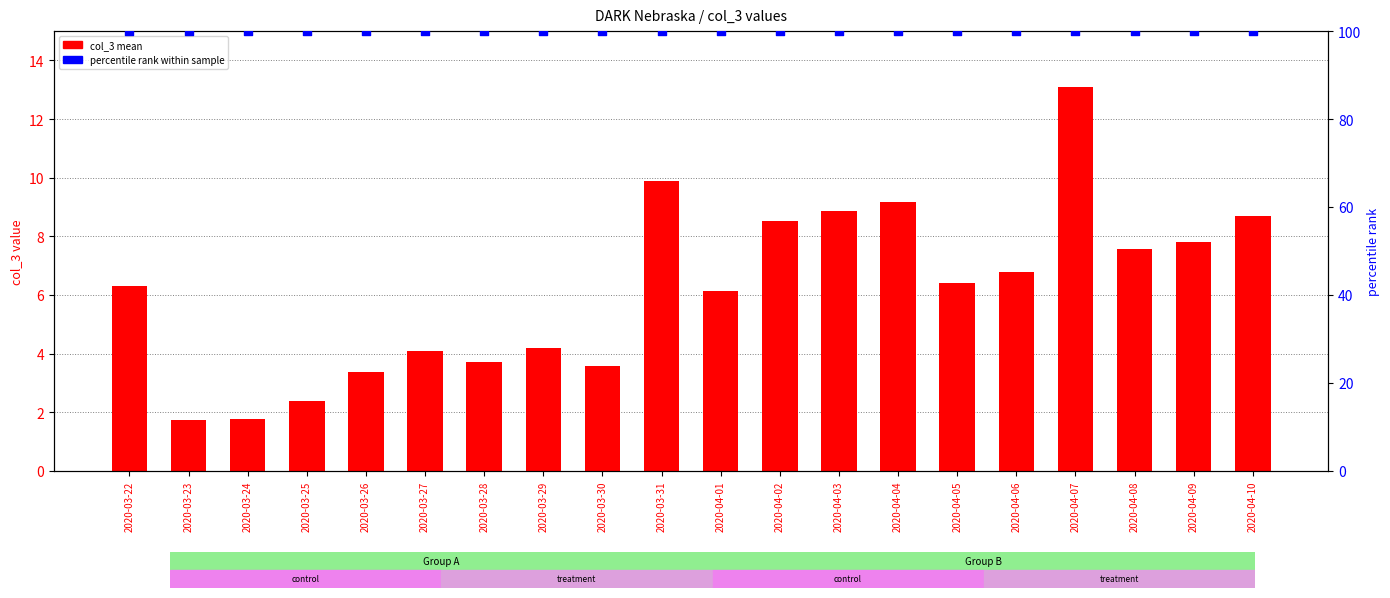

Which series has the largest total across all categories?

percentile rank within sample